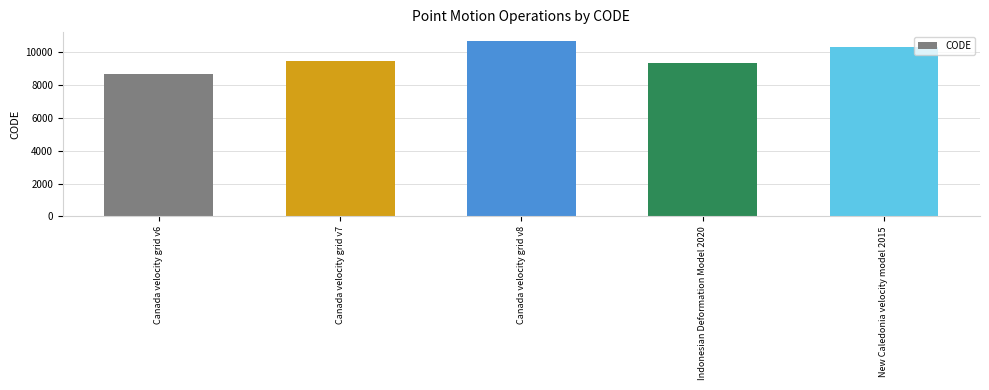

What is the value of the 3rd bar from the left?

10707